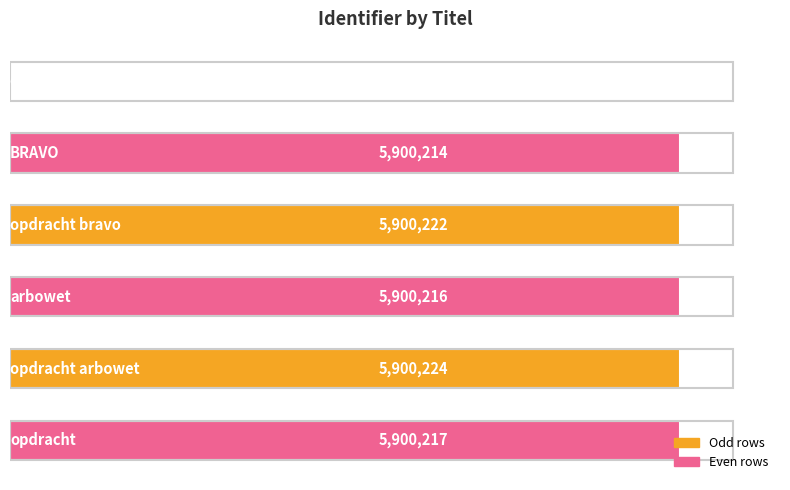

Are the bars horizontal?

Yes